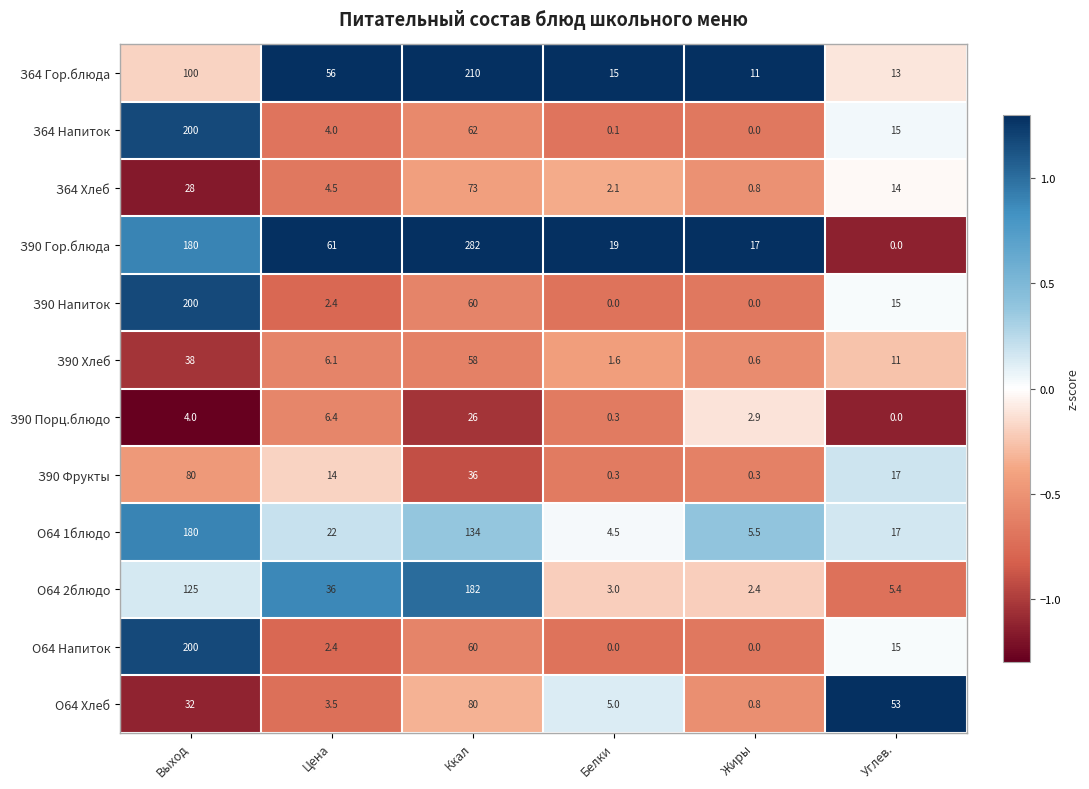

True or false: З90 Хлеб has a value of 1.6 at Белки.

True